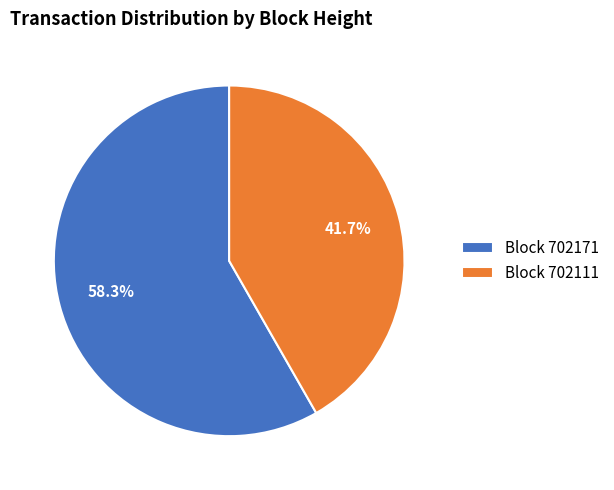

What is the largest slice in the pie chart?

Block 702171